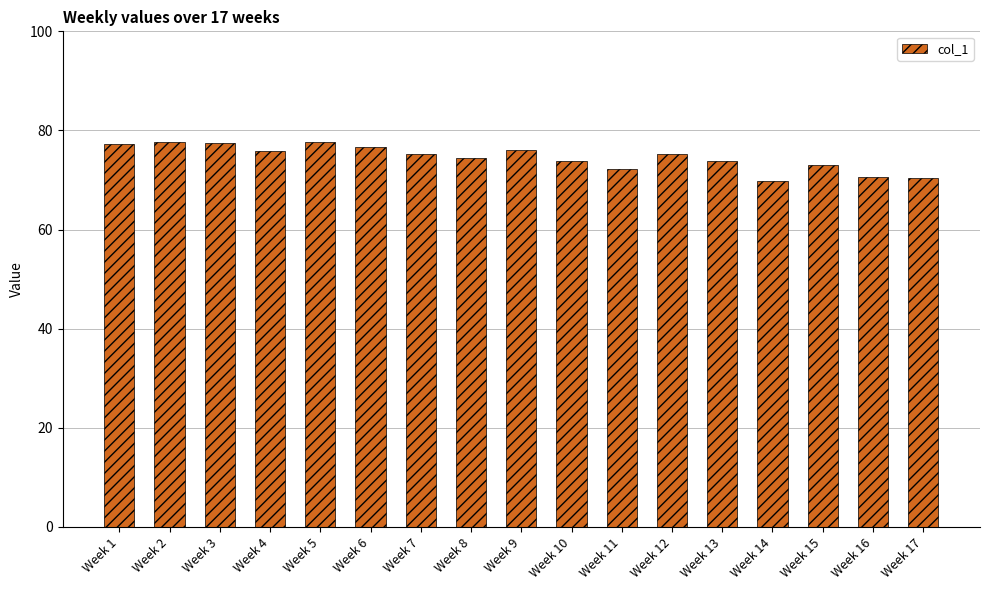

What is the greatest value displayed?

77.7